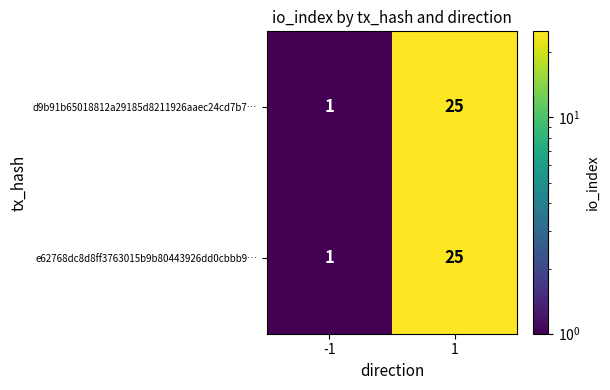

At which category is the sum across all series the highest?

1